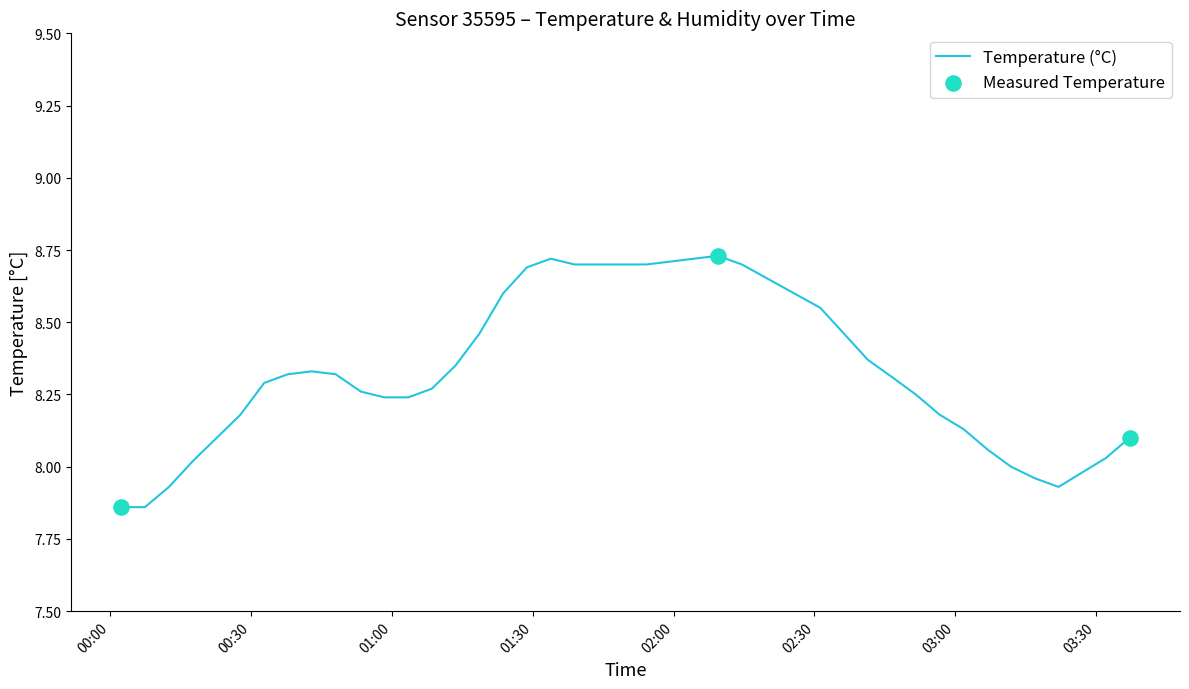

What is the difference between the maximum and minimum values?

0.9